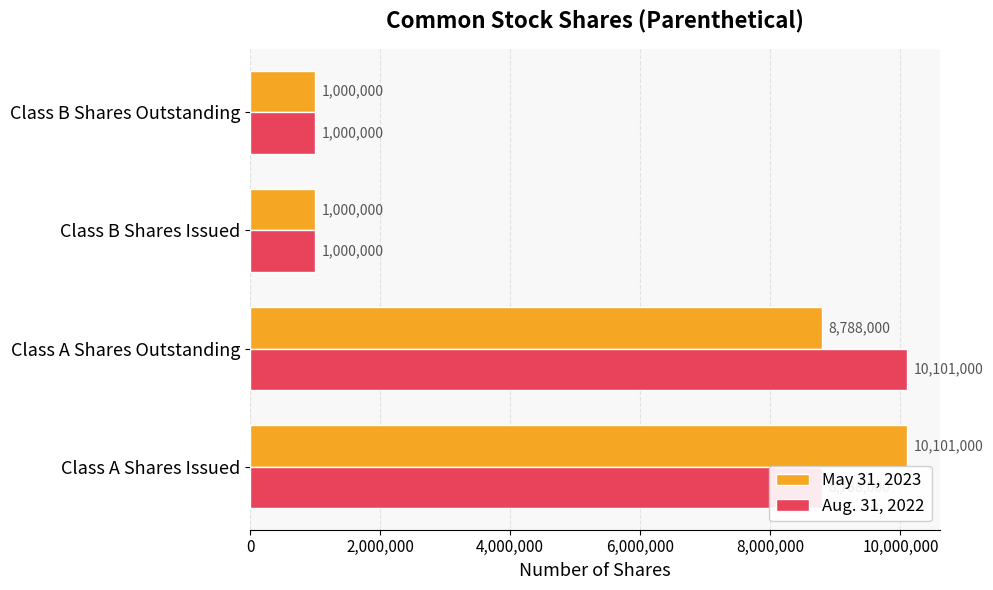

The Aug. 31, 2022 series shows 1000000 at Class B Shares Outstanding. True or false?

True